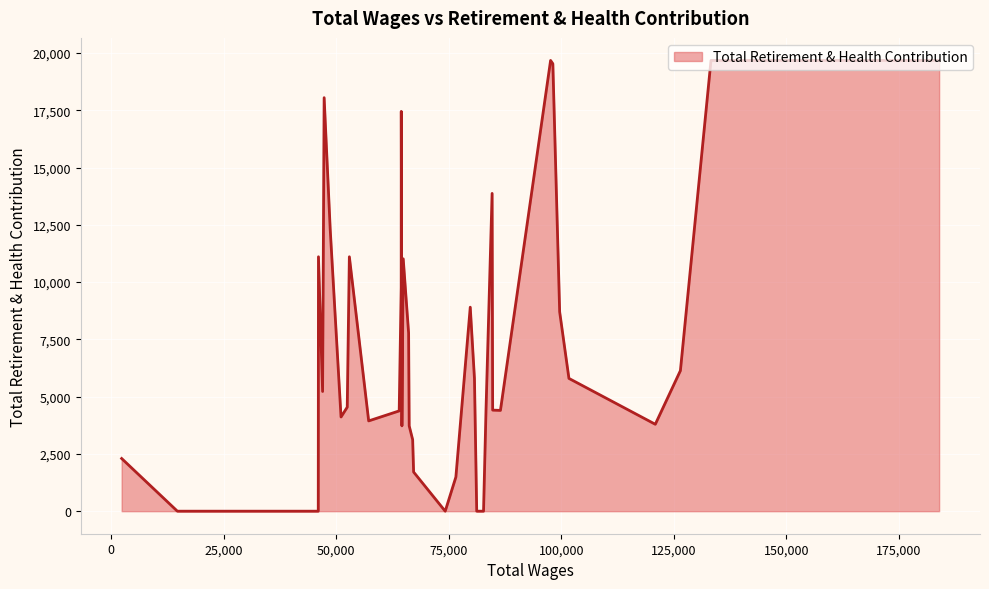

What is the maximum value shown in the chart?

19677